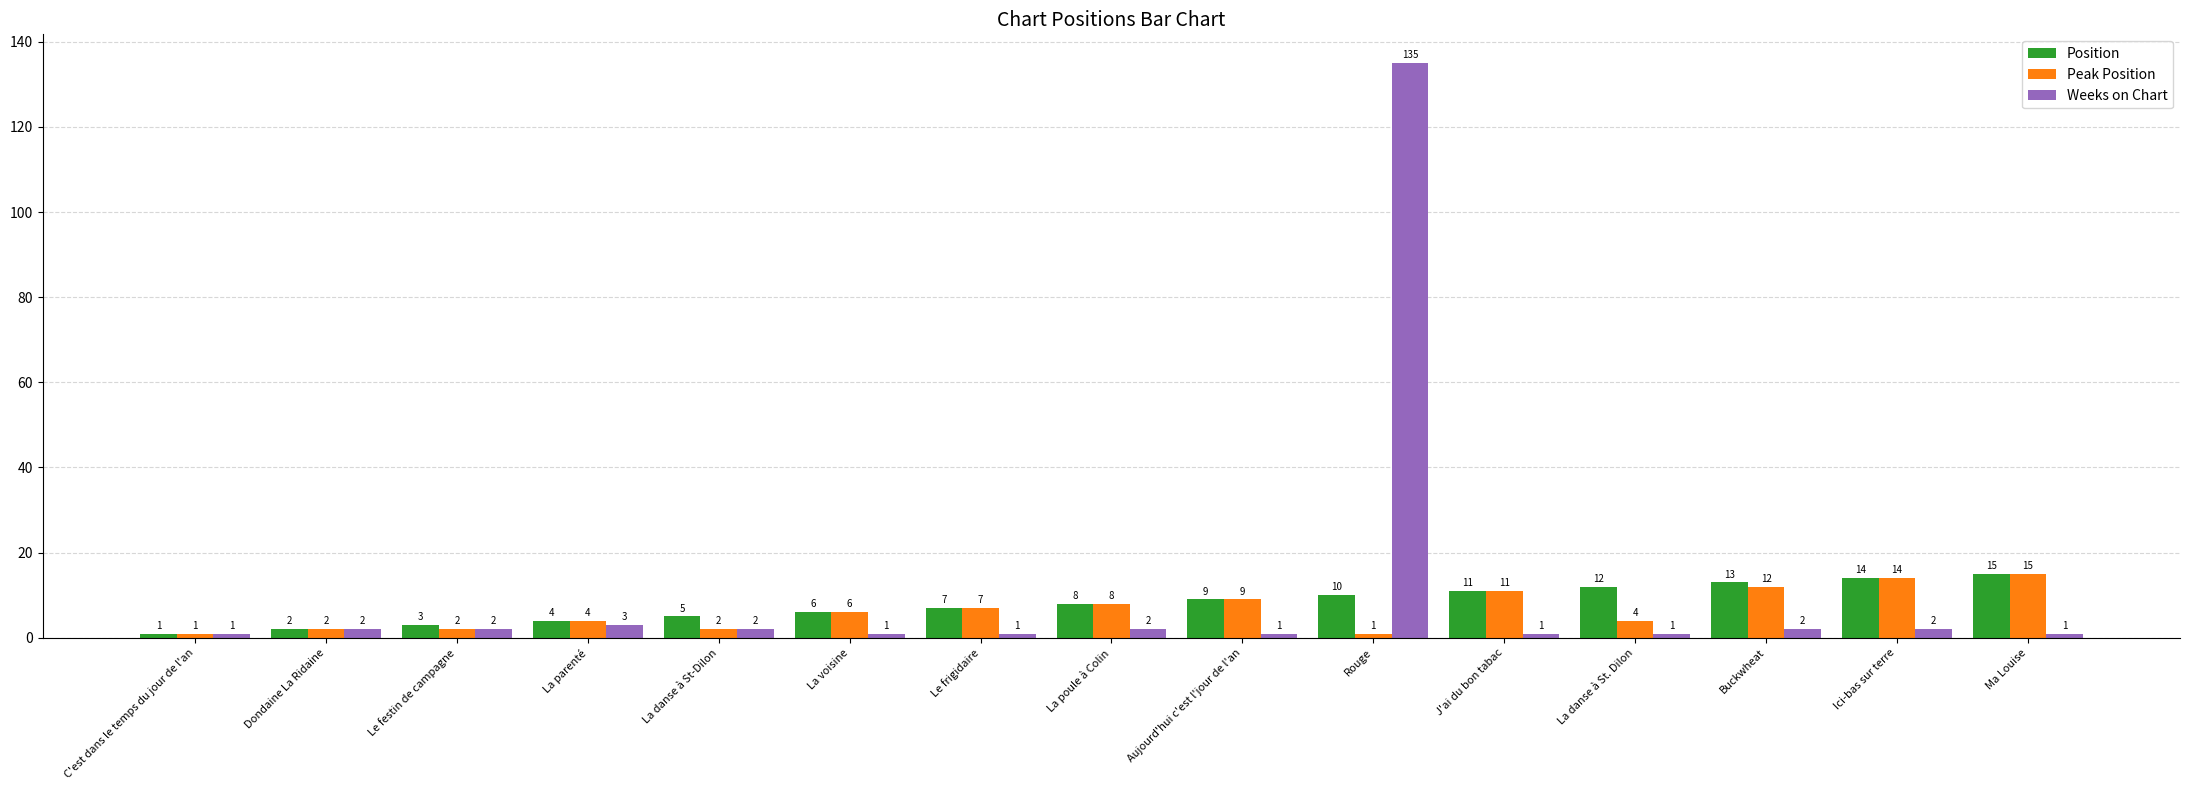

Which series has the largest total across all categories?

Weeks on Chart